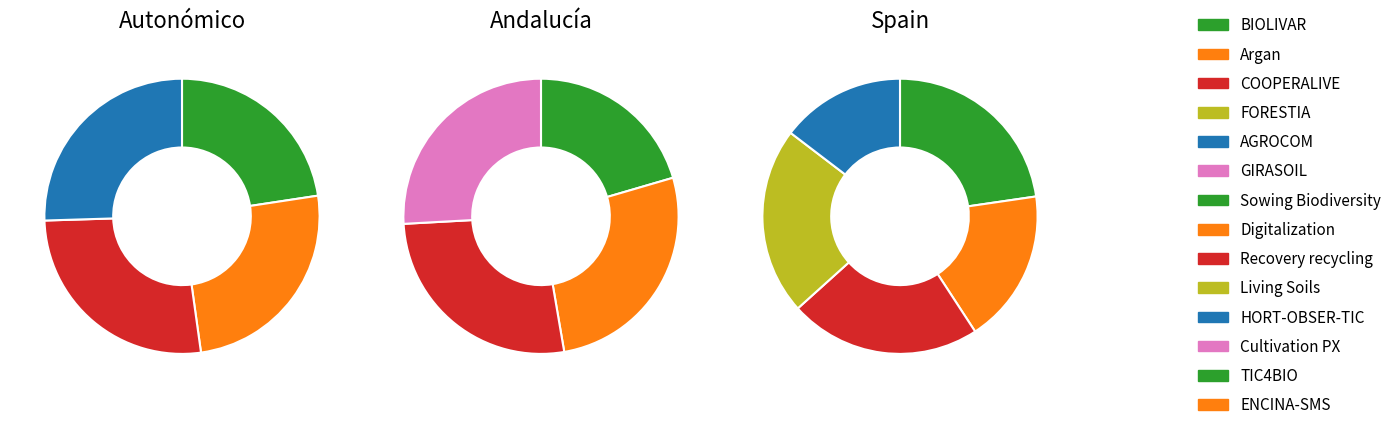

Which has a higher value, BIOLIVAR or Recovery recycling?

Recovery recycling